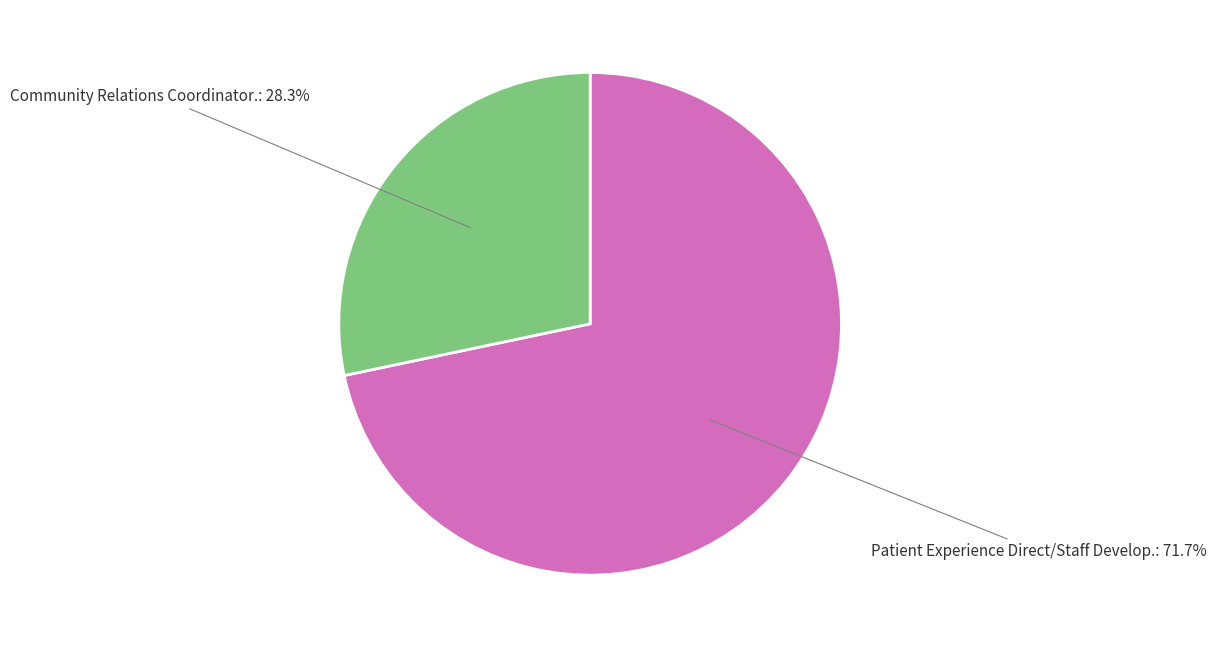

What portion of the pie excludes Community Relations Coordinator.?

71.7%